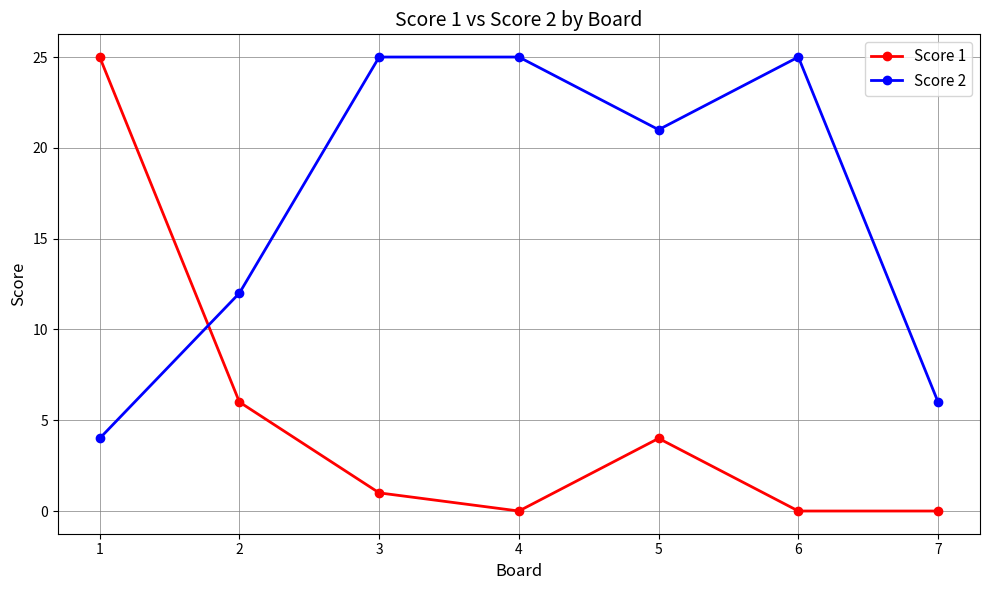

Rank the series at 2 from lowest to highest value.

Score 1, Score 2